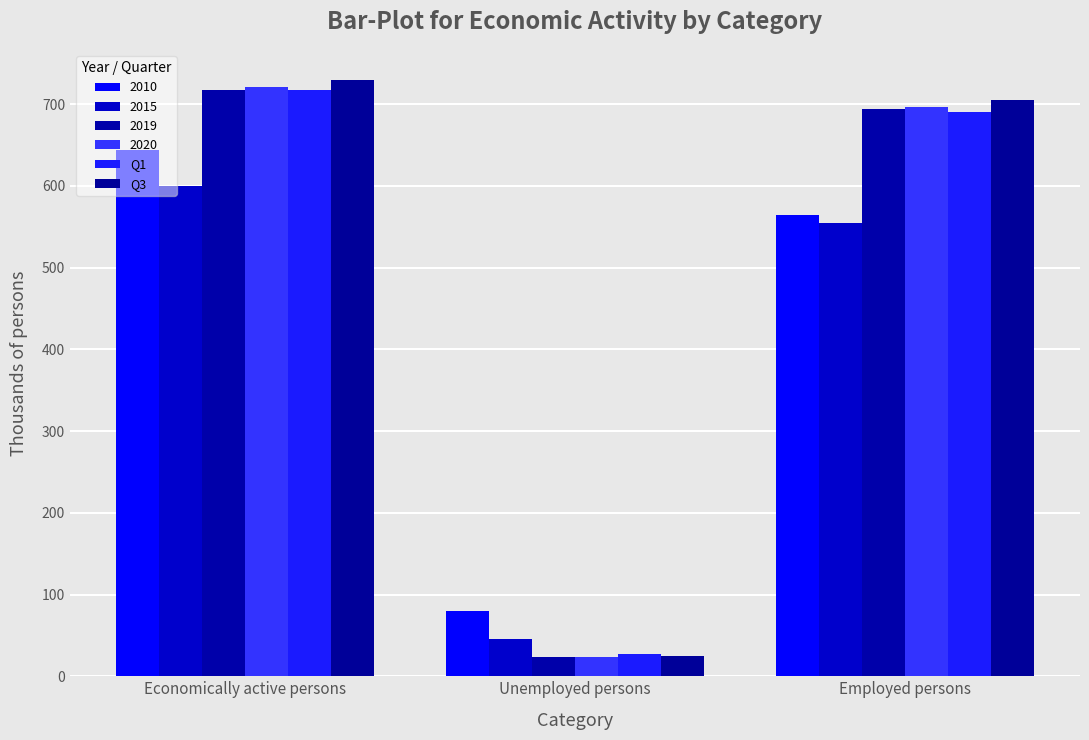

How many groups of bars are there?

3